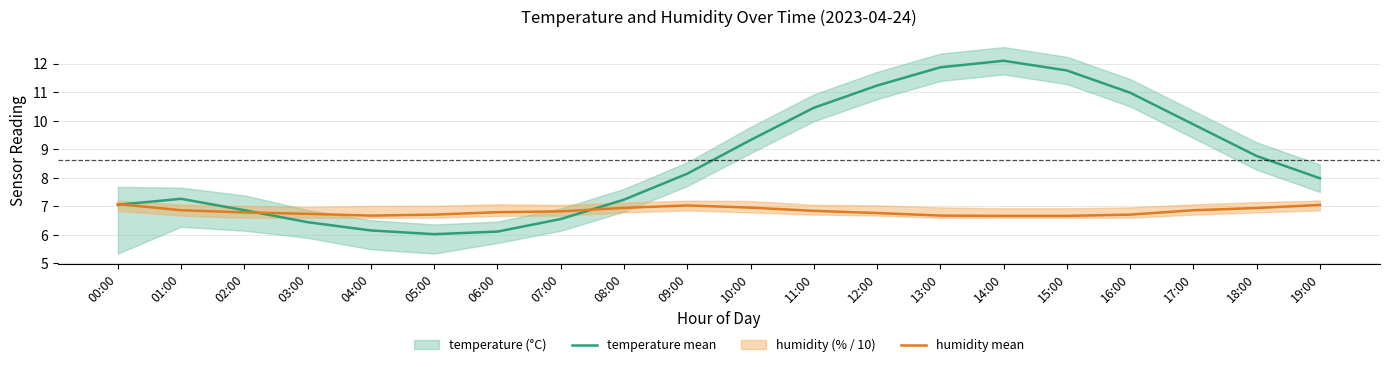

Is this an area chart (filled region under the line)?

No